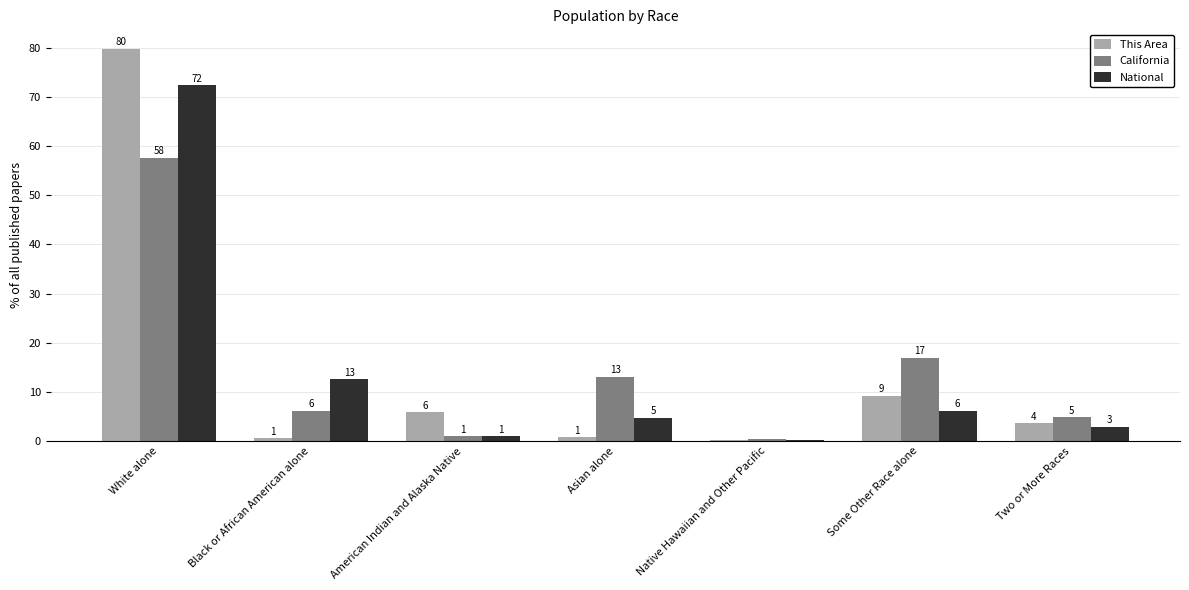

Where does the California series first go above 6?

White alone